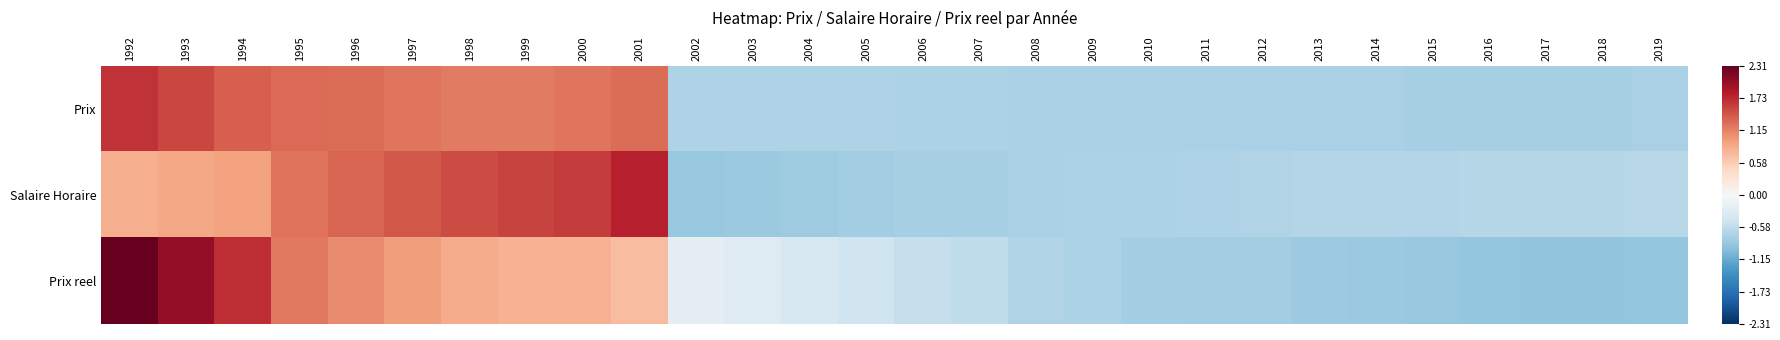

Rank the series at 1993 from lowest to highest value.

Salaire Horaire, Prix, Prix reel